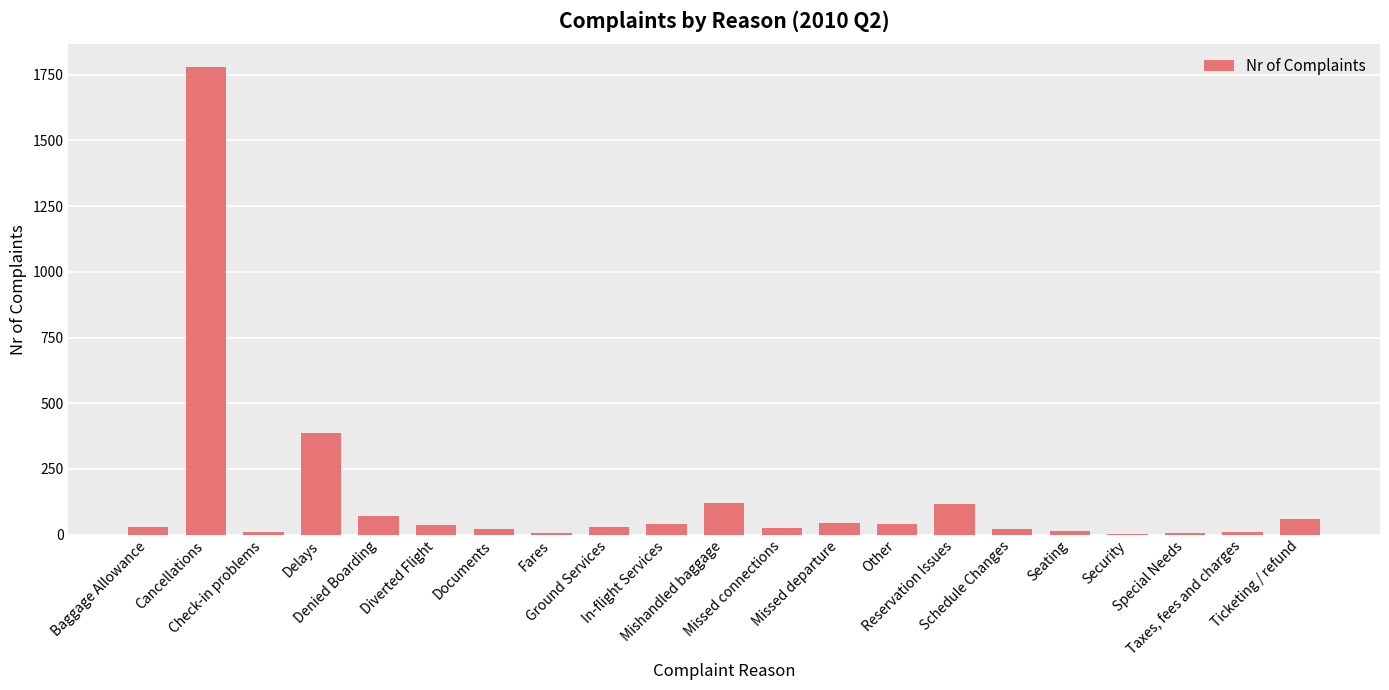

Are the bars horizontal?

No